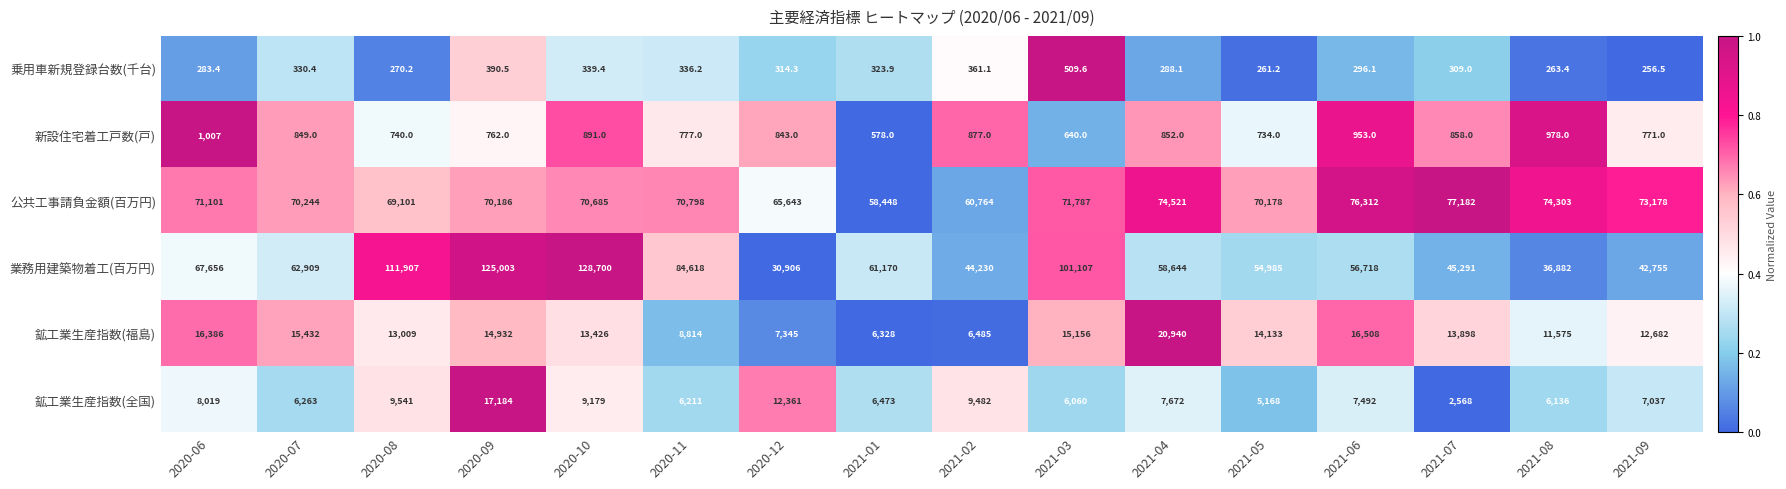

At 2020-08, list the series in order from largest to smallest.

業務用建築物着工(百万円), 公共工事請負金額(百万円), 鉱工業生産指数(福島), 鉱工業生産指数(全国), 新設住宅着工戸数(戸), 乗用車新規登録台数(千台)